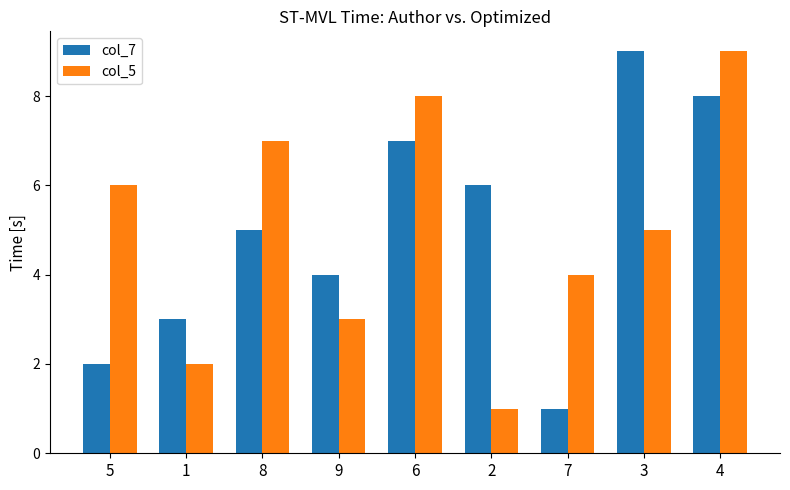

How many bars are there in total?

18